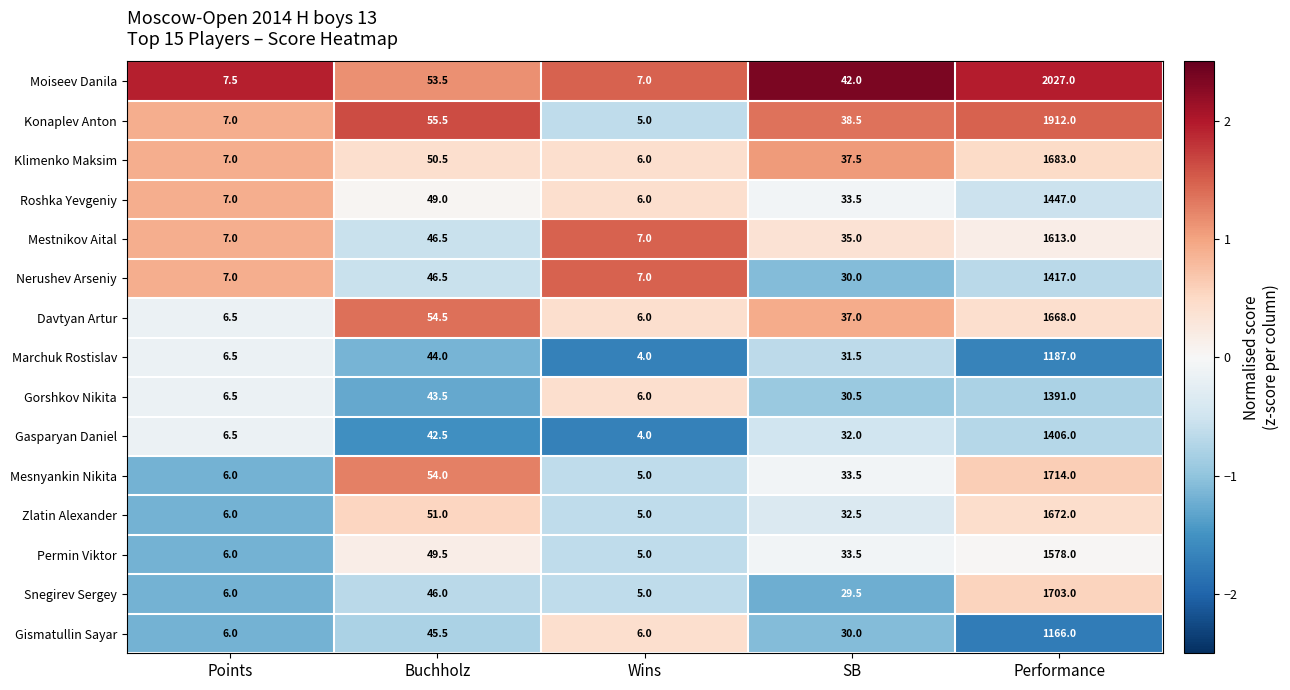

Rank the series by their maximum value, from lowest to highest.

Gismatullin Sayar, Marchuk Rostislav, Gorshkov Nikita, Gasparyan Daniel, Nerushev Arseniy, Roshka Yevgeniy, Permin Viktor, Mestnikov Aital, Davtyan Artur, Zlatin Alexander, Klimenko Maksim, Snegirev Sergey, Mesnyankin Nikita, Konaplev Anton, Moiseev Danila